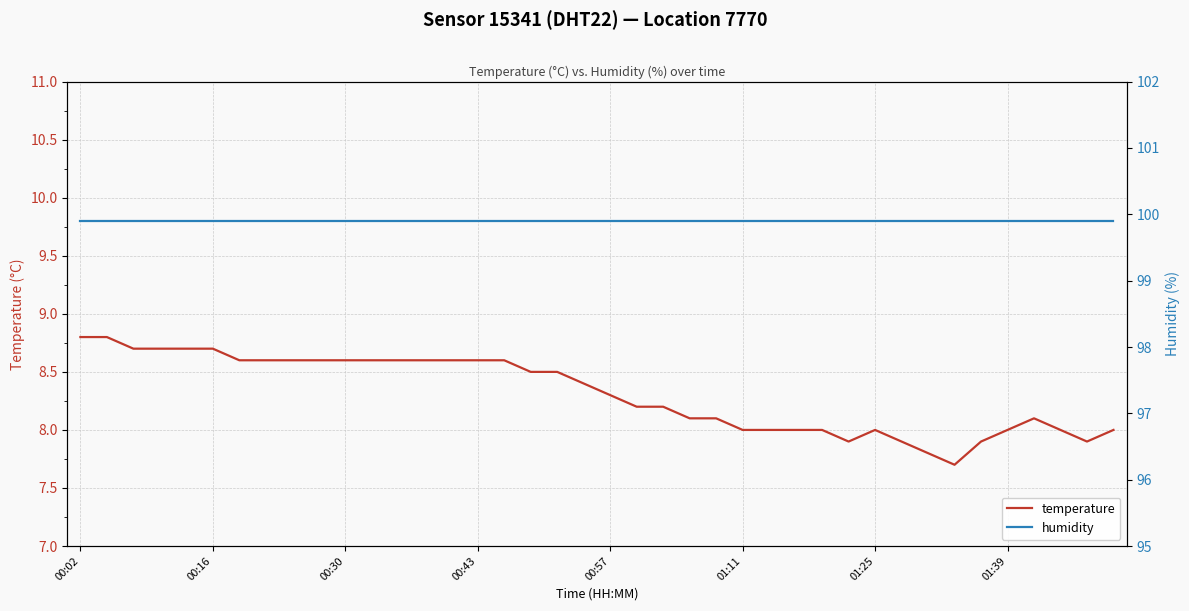

What is the lowest value of the temperature series?

7.7